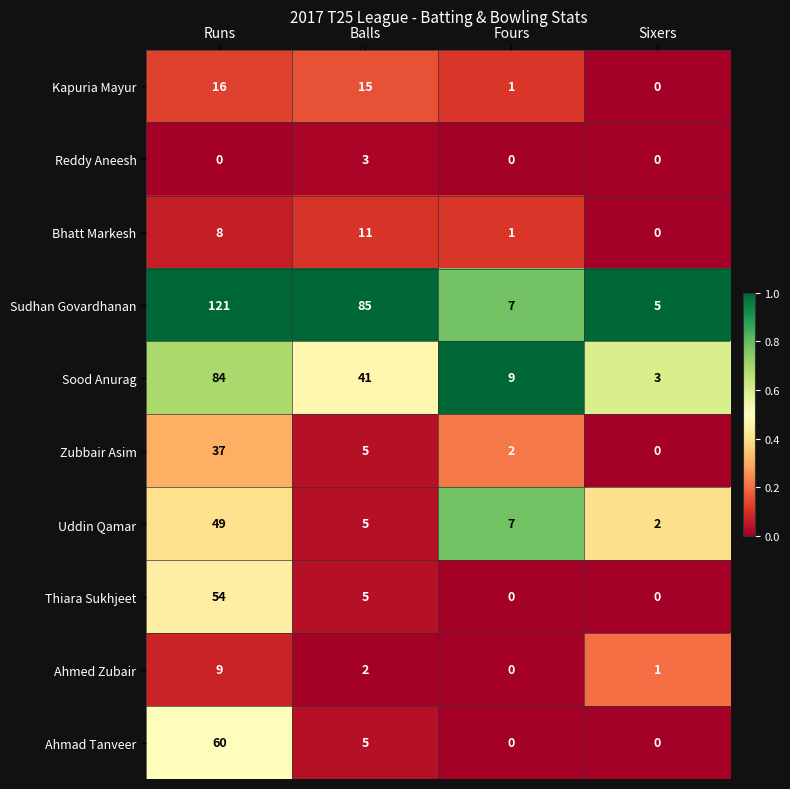

Where is Thiara Sukhjeet nearest to the value 27?

Balls